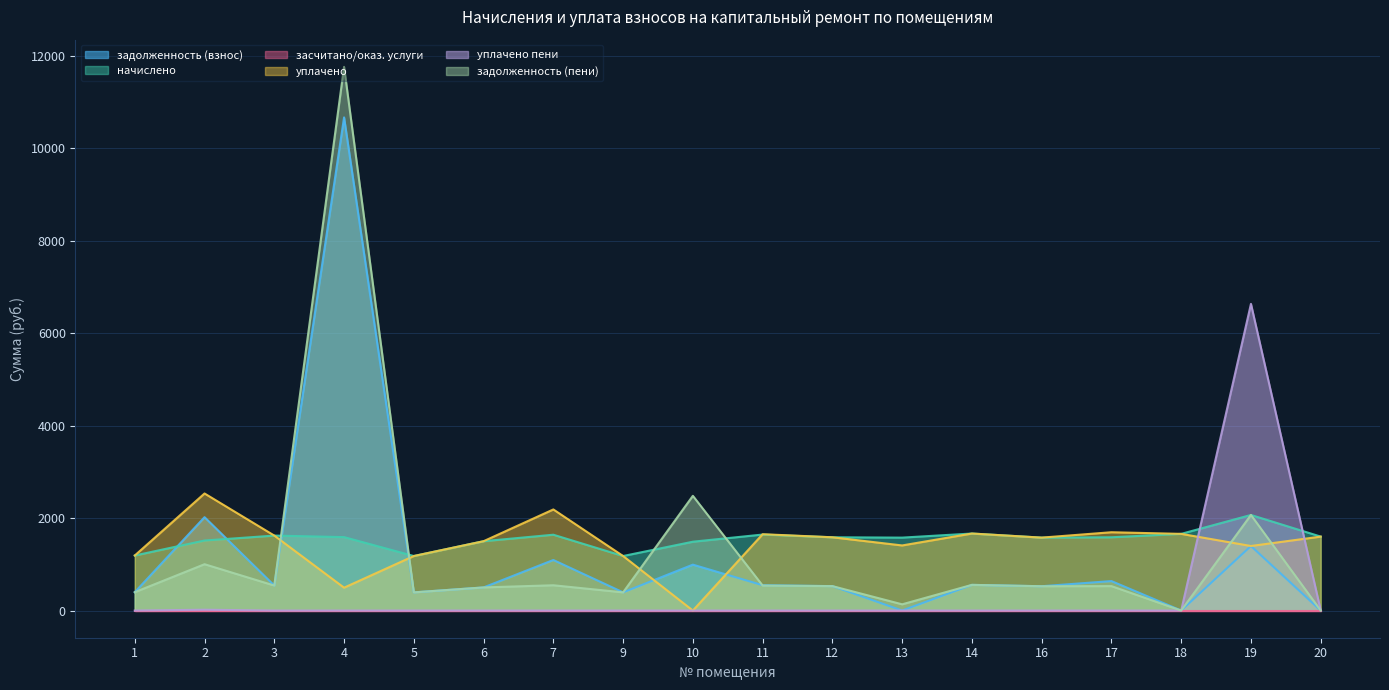

At how many categories does at least one series exceed 855?

18